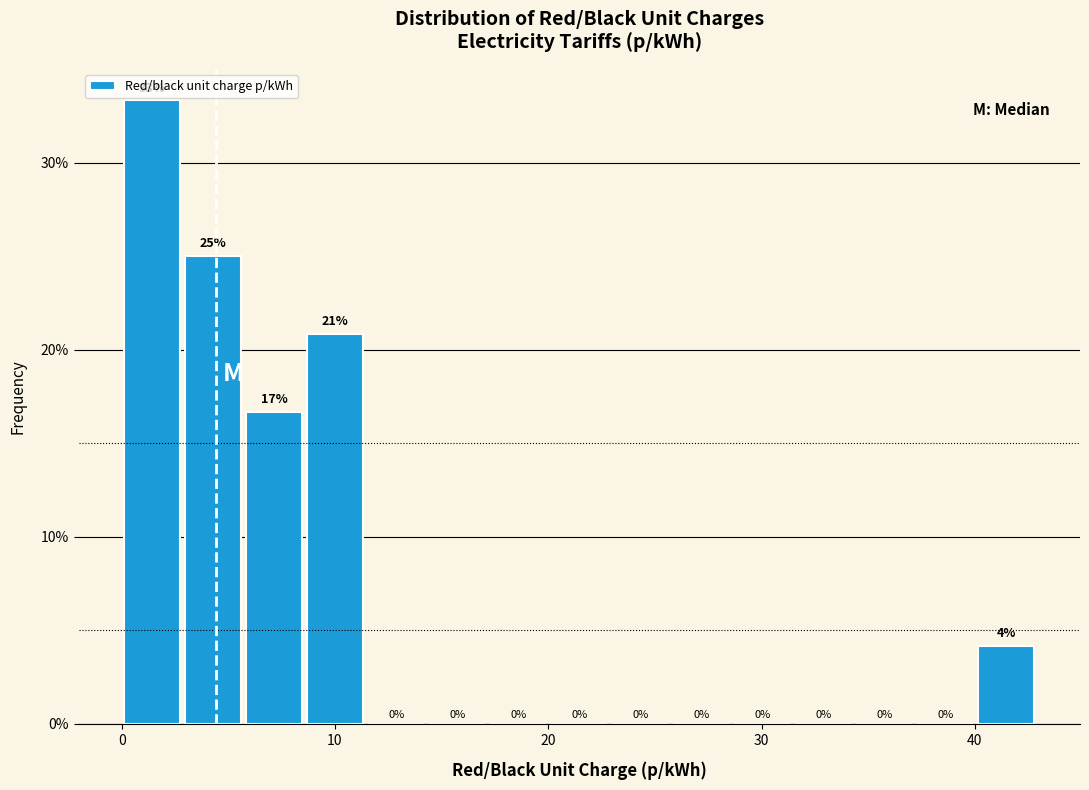

Around what value on the x-axis is the tallest bar? Give the approximate position of its centre, as read against the axis.

1